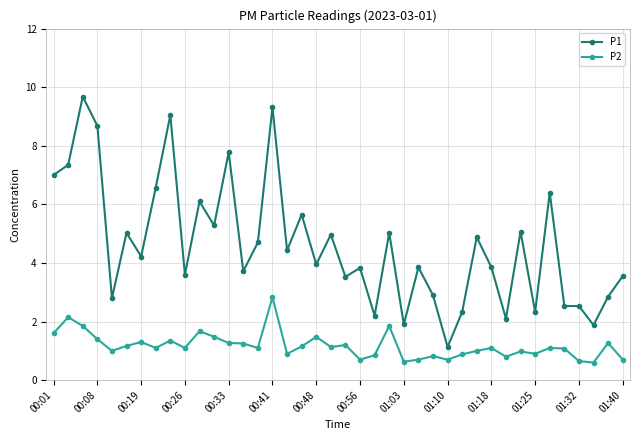

Which series has the largest total across all categories?

P1